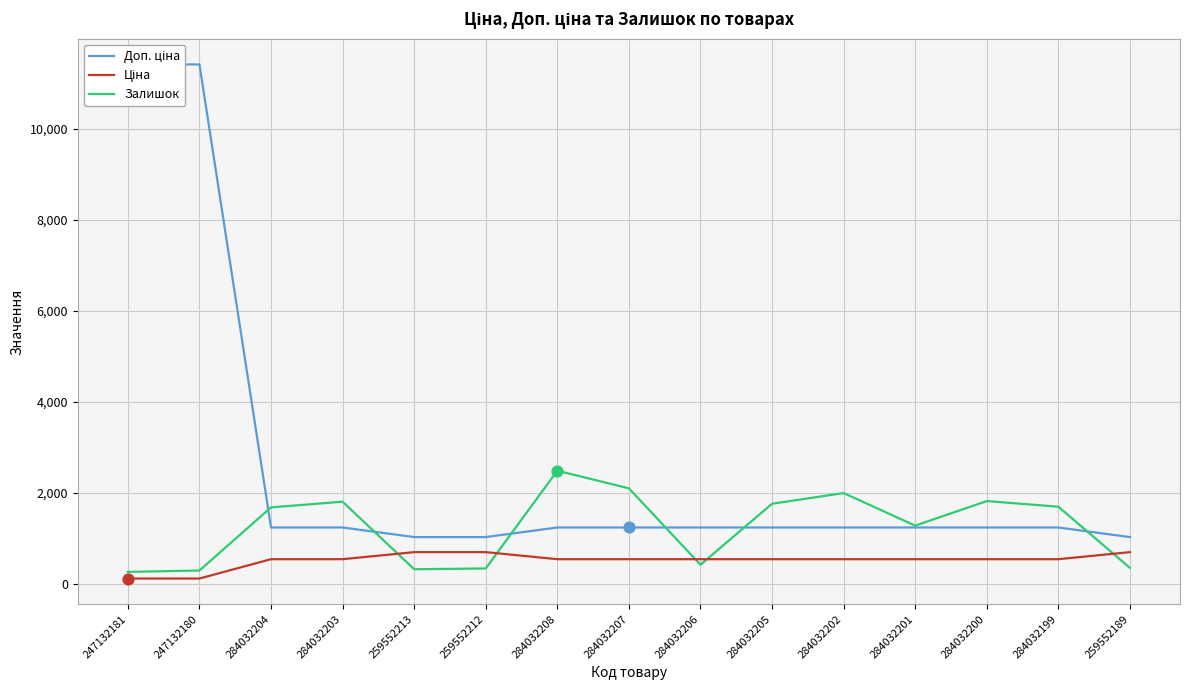

Which series reaches the maximum Y coordinate?

Доп. ціна